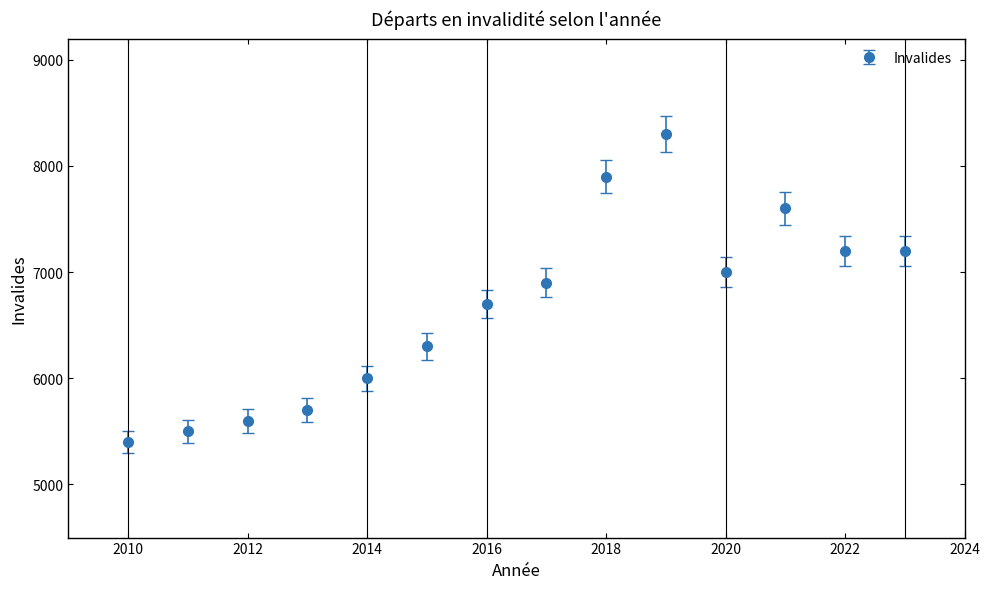

What is the average value?

6664